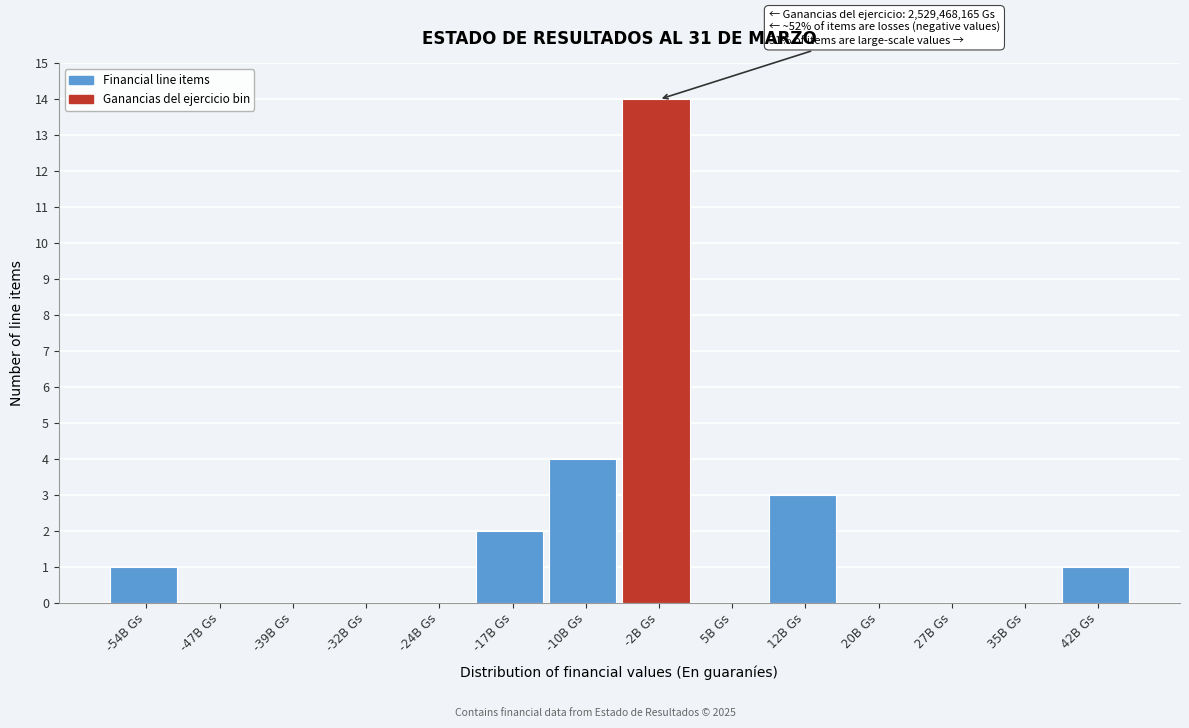

Reading right to left, list all the values displayed in this chart.

42B Gs=1	35B Gs=0	27B Gs=0	20B Gs=0	12B Gs=3	5B Gs=0	-2B Gs=14	-10B Gs=4	-17B Gs=2	-24B Gs=0	-32B Gs=0	-39B Gs=0	-47B Gs=0	-54B Gs=1